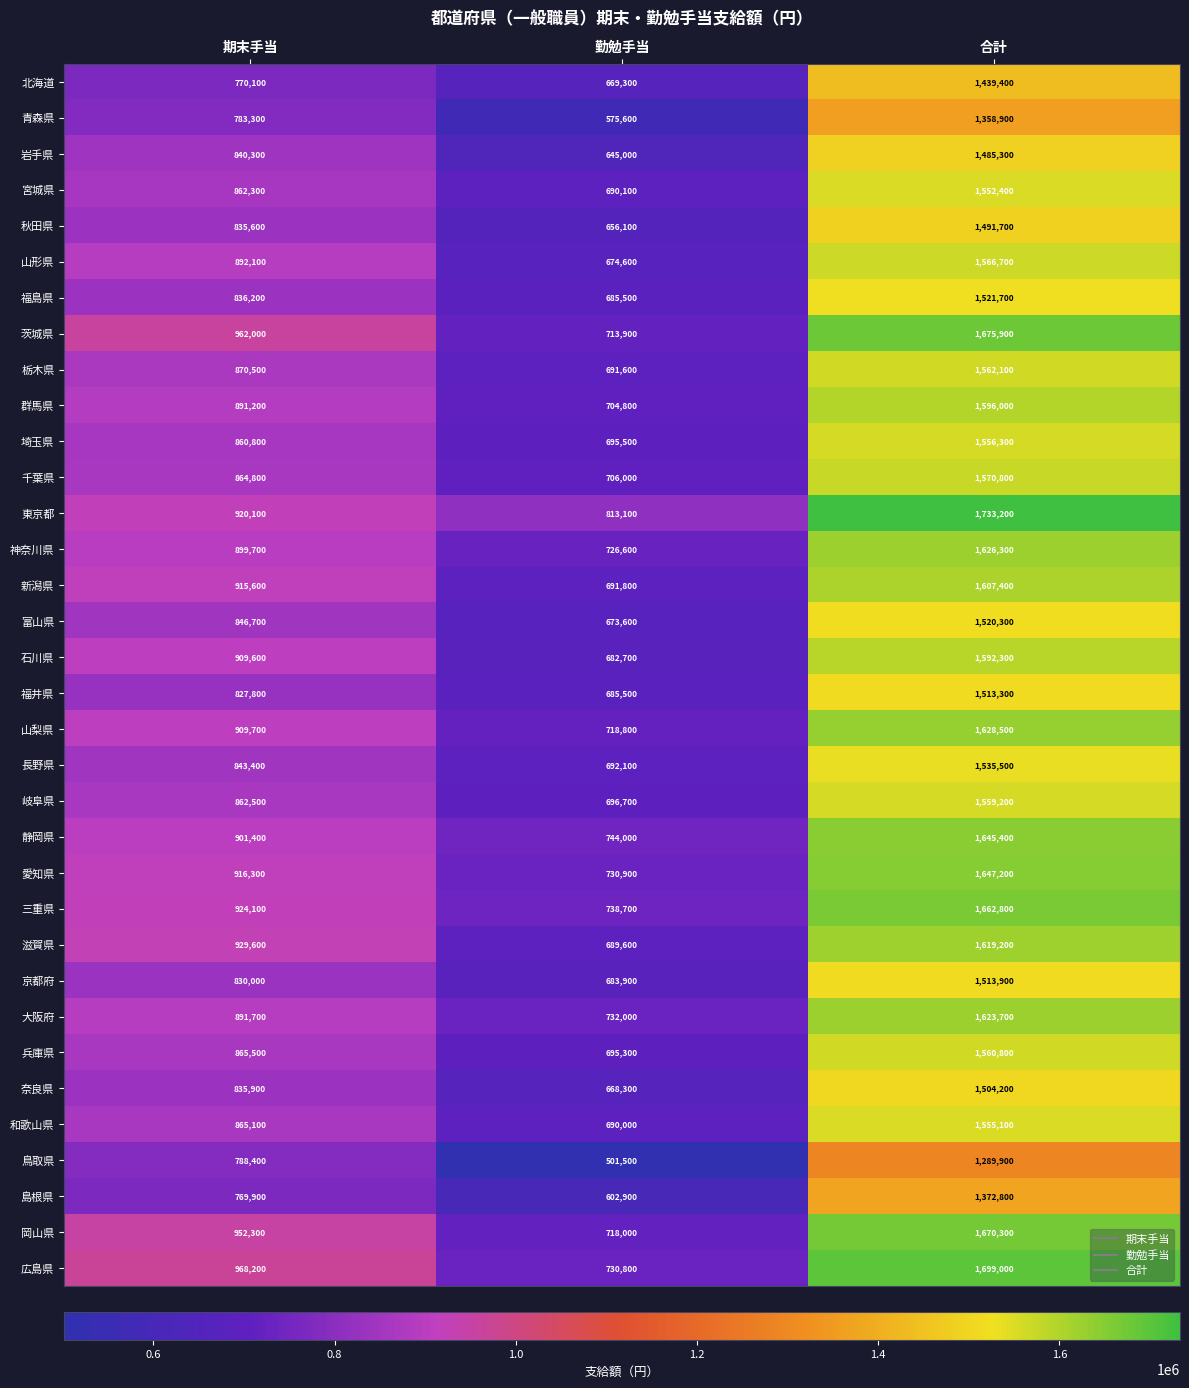

List the labels in order of 新潟県 value, smallest first.

勤勉手当, 期末手当, 合計